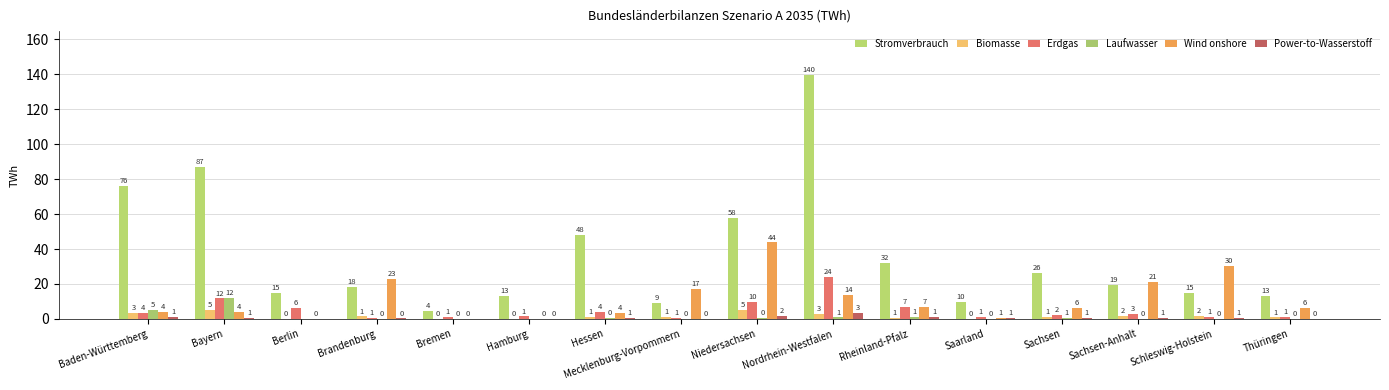

How many groups of bars are there?

16